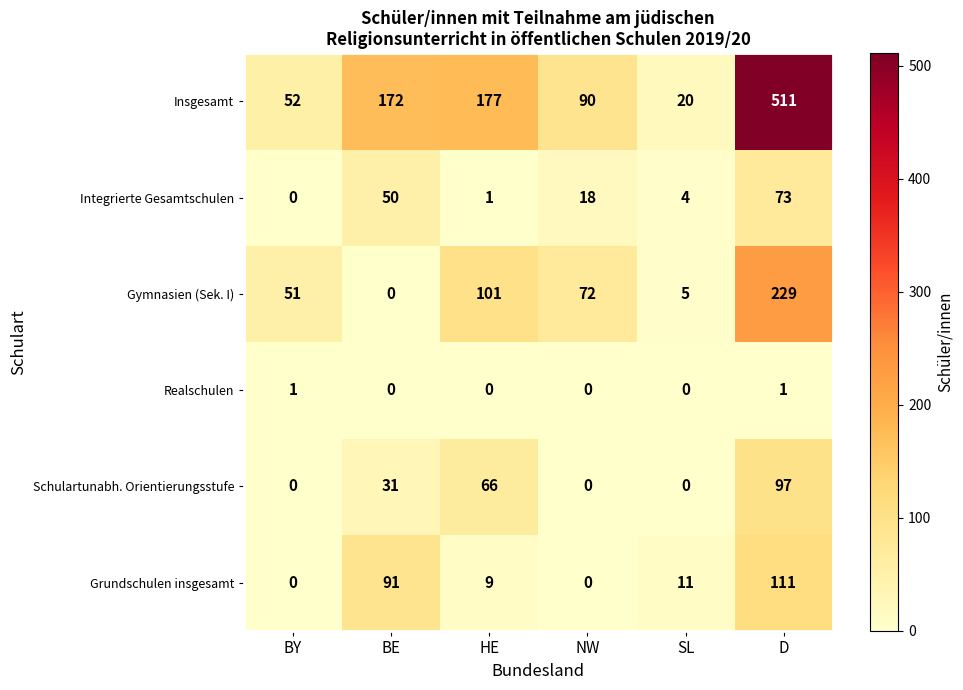

What is the difference between the maximum and minimum values in the Gymnasien (Sek. I) series?

229